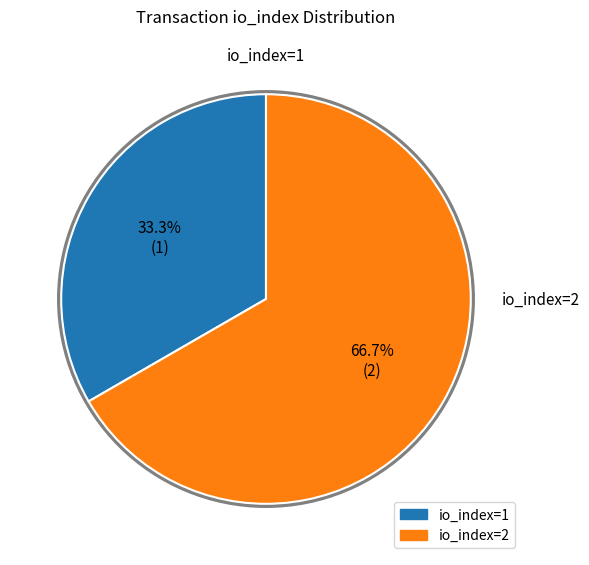

Is there a majority slice in this chart?

Yes